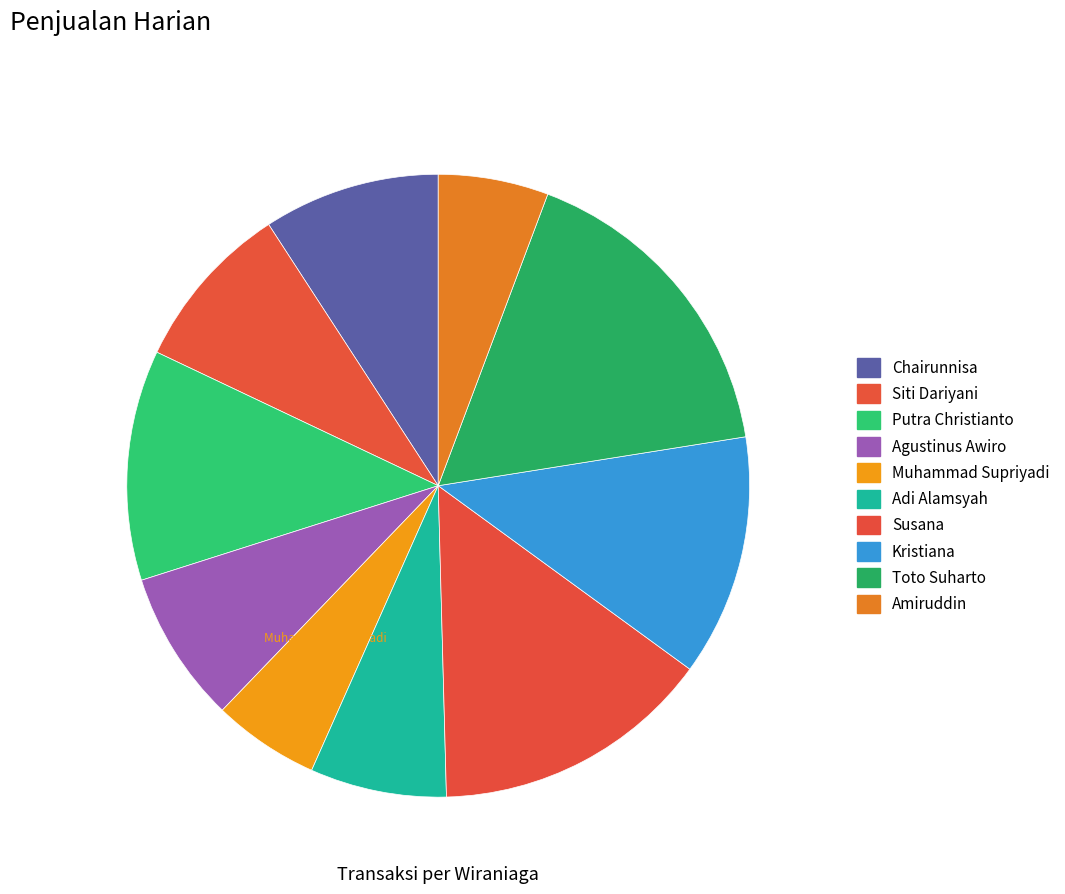

The Kristiana slice represents 3% of the pie. True or false?

False